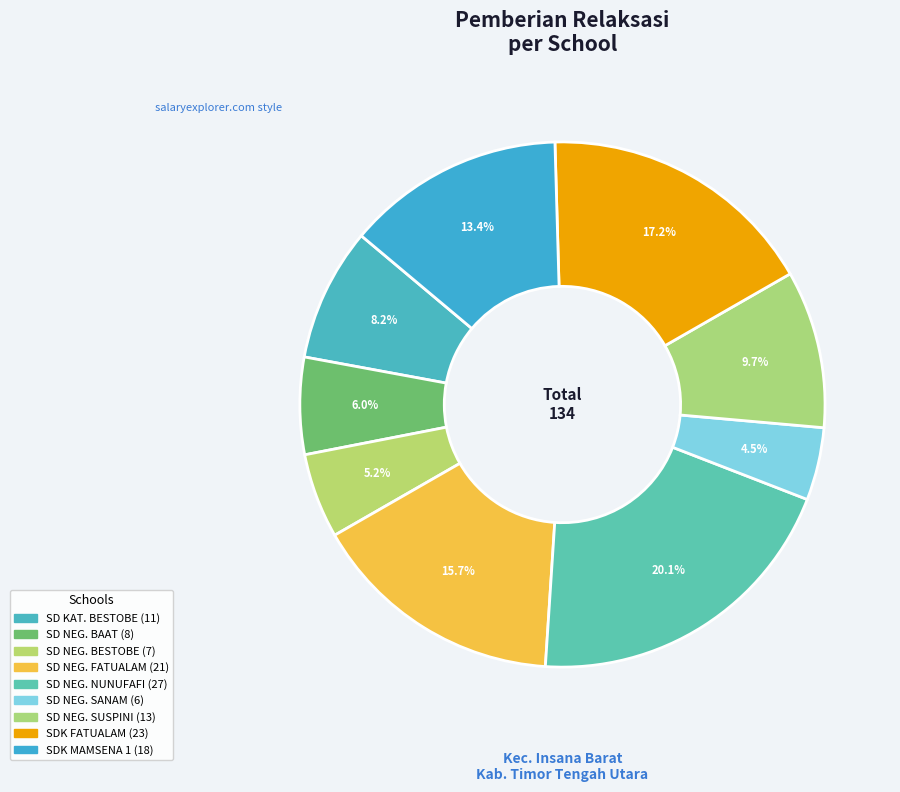

Count the number of slices in the pie.

9